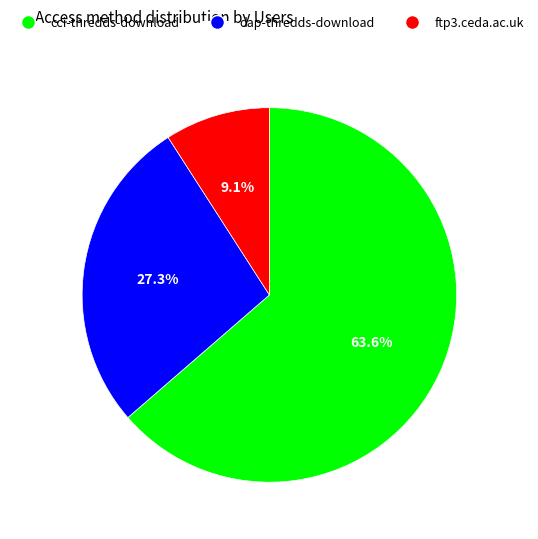

Is the sum of dap-thredds-download and ftp3.ceda.ac.uk greater than half?

No